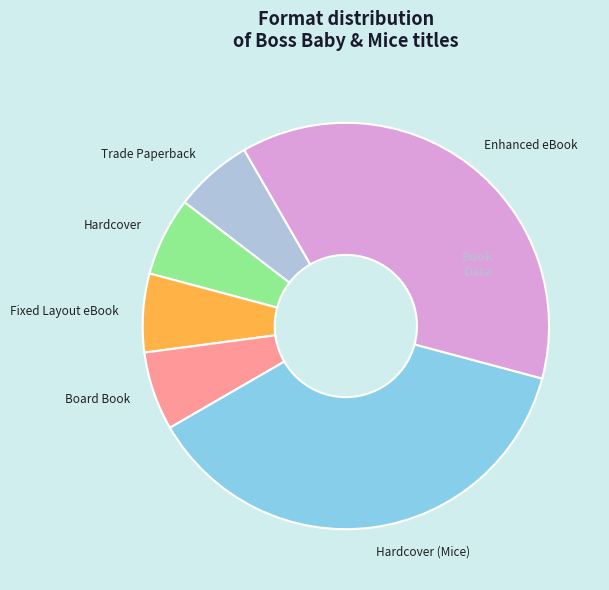

Does Enhanced eBook represent more than half of the total?

No